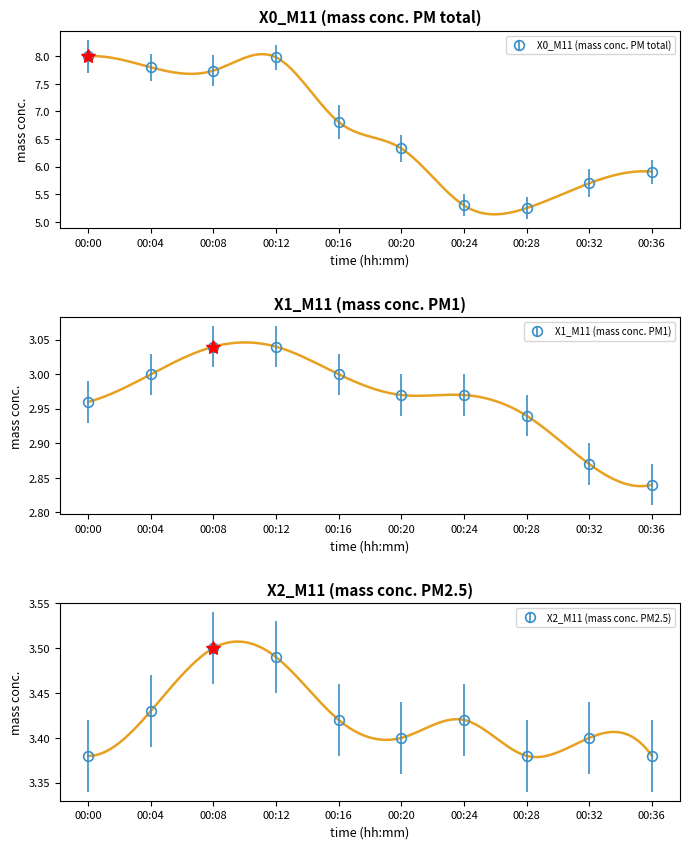

Reading right to left, list all the values displayed in this chart.

X0_M11: 5.9	5.7	5.2	5.3	6.3	6.8	8.0	7.7	7.8	8.0
X1_M11: 2.8	2.9	2.9	3.0	3.0	3.0	3.0	3.0	3.0	3.0
X2_M11: 3.4	3.4	3.4	3.4	3.4	3.4	3.5	3.5	3.4	3.4